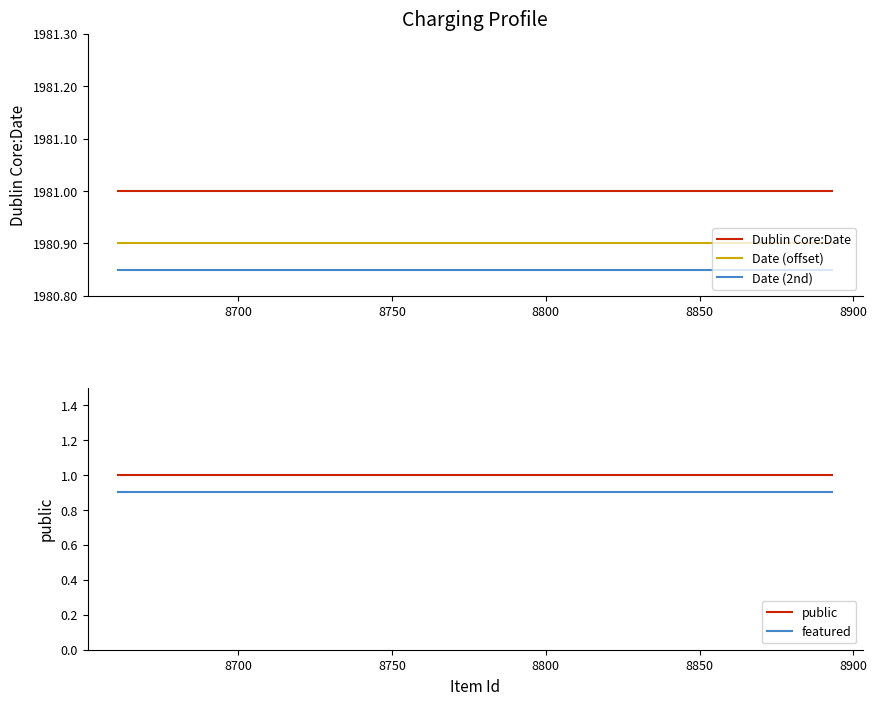

Does the chart display data point markers on the line(s)?

No